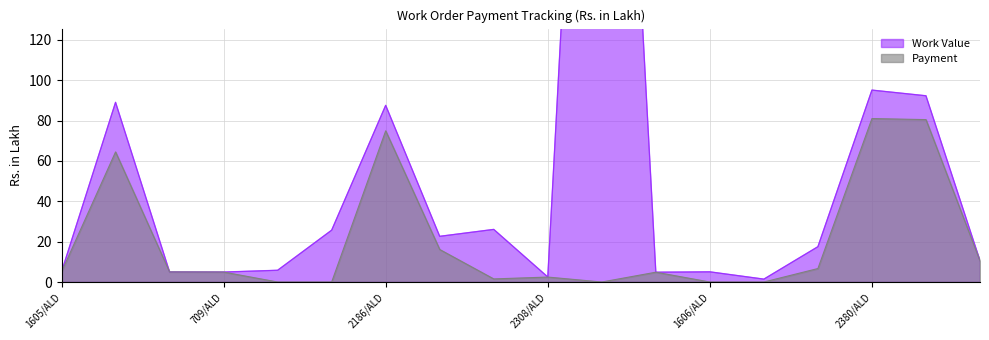

True or false: Payment and Work Value cross at least once.

False